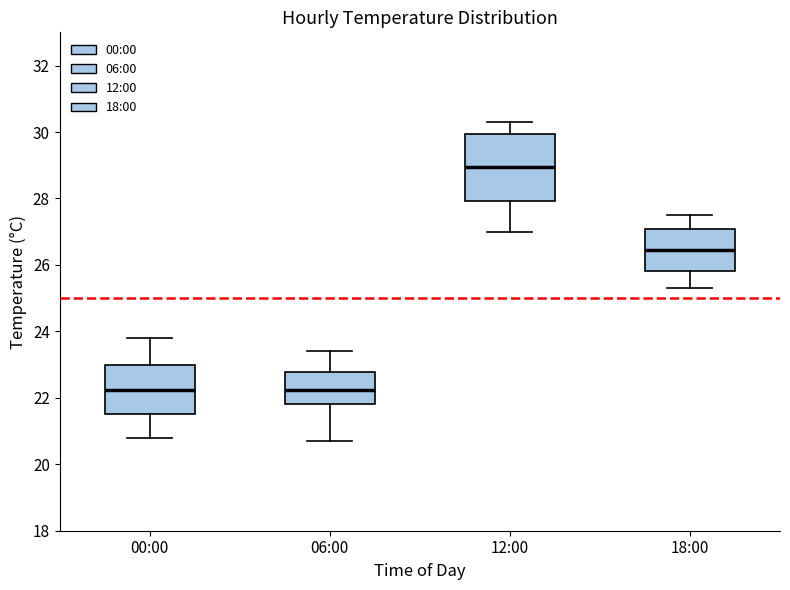

Where is the lower edge of the box for 18:00 on the y-axis? The values are not printed on the chart, so give them approximately, as read against the axis.

25.8